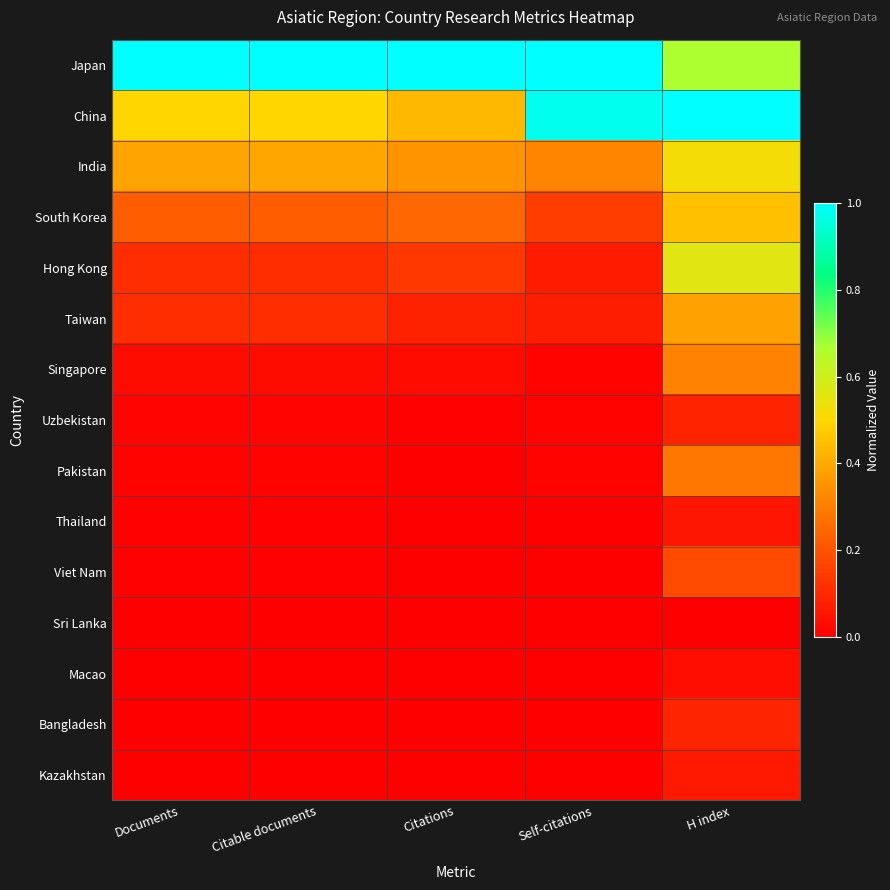

List the series in order of their peak value, highest first.

Japan, China, Hong Kong, India, South Korea, Taiwan, Singapore, Pakistan, Viet Nam, Bangladesh, Uzbekistan, Kazakhstan, Thailand, Macao, Sri Lanka